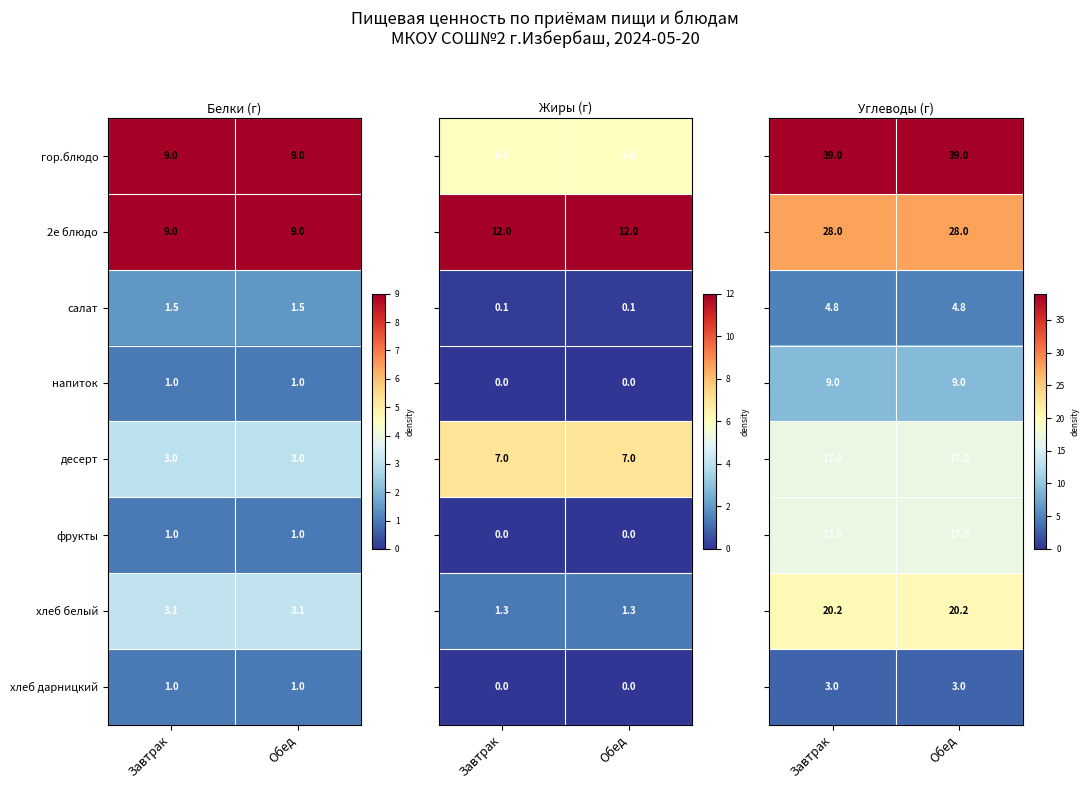

What is the sum of all 2е блюдо values?

18.0